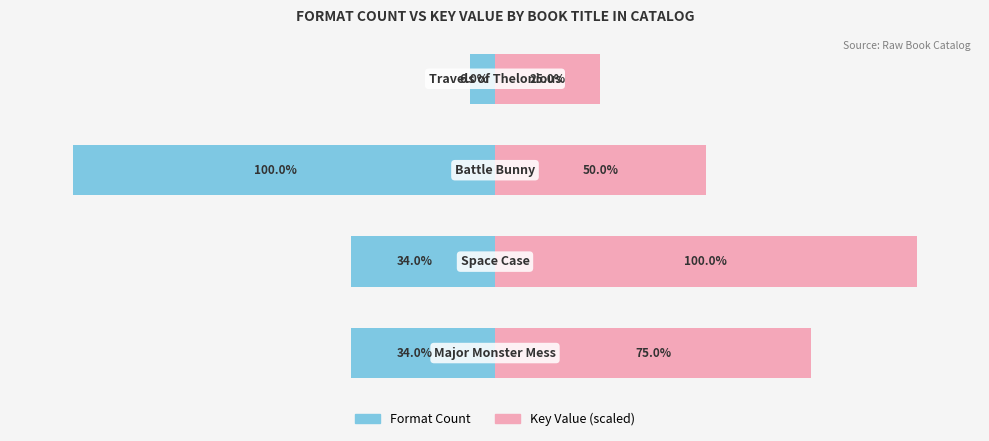

Where does the Format Count (Left) series first go above -34?

3